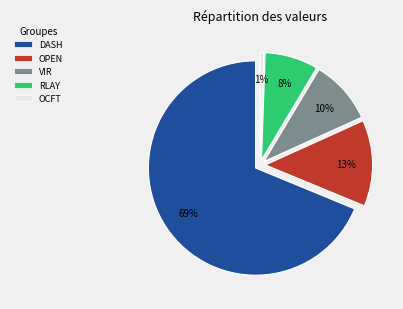

True or false: DOORDASH INC accounts for 69% of the total.

True